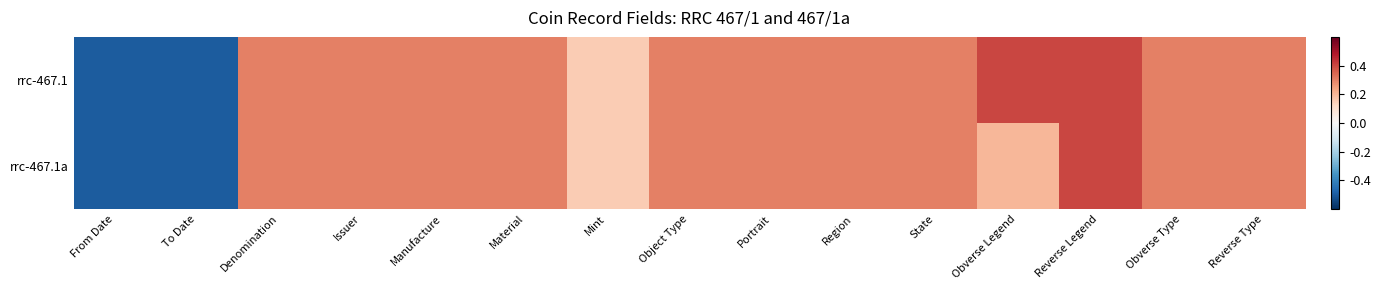

How many data points does each series have?

15